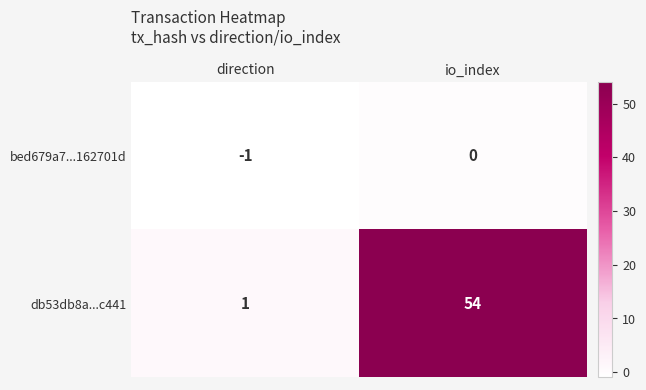

Reading left to right, extract all data points from this chart.

bed679a7...162701d: direction=-1	io_index=0
db53db8a...c441: direction=1	io_index=54